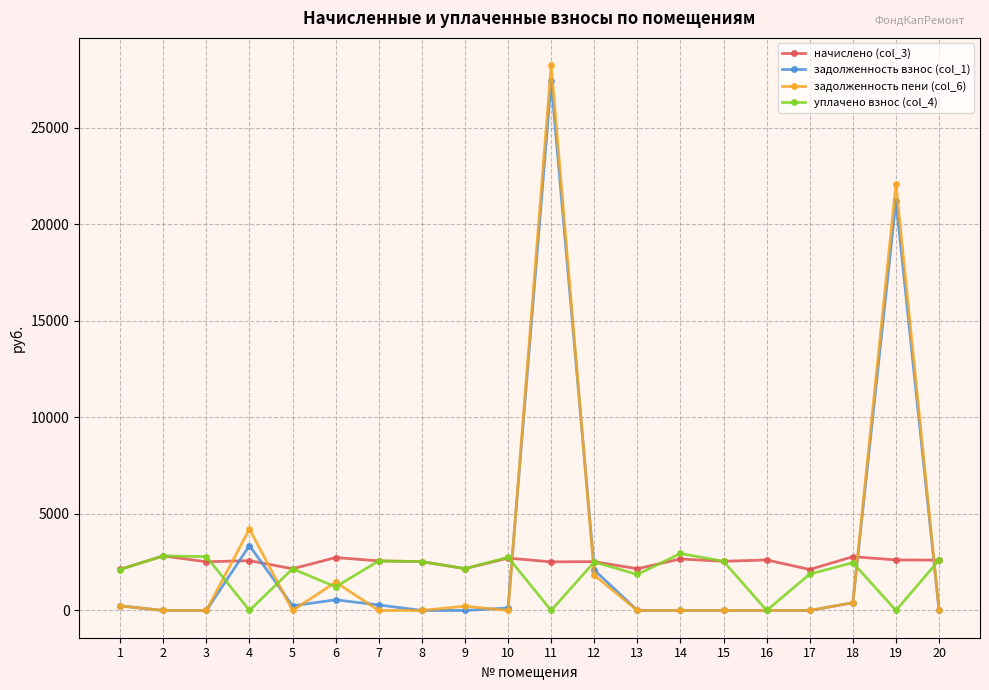

Does the chart have visible grid lines?

Yes